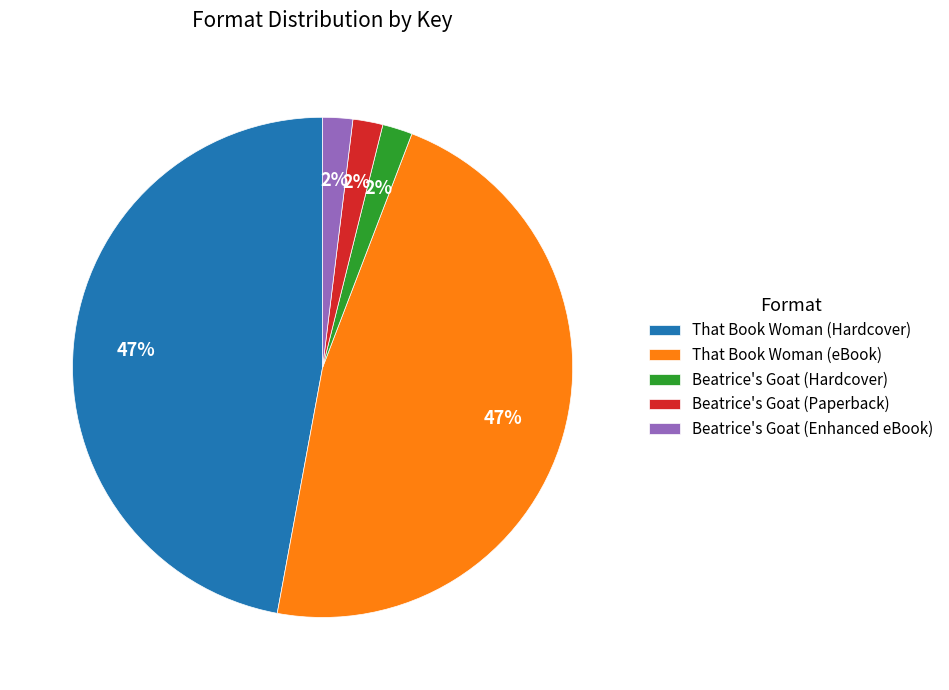

The Beatrice's Goat (Hardcover) slice represents 2% of the pie. True or false?

True